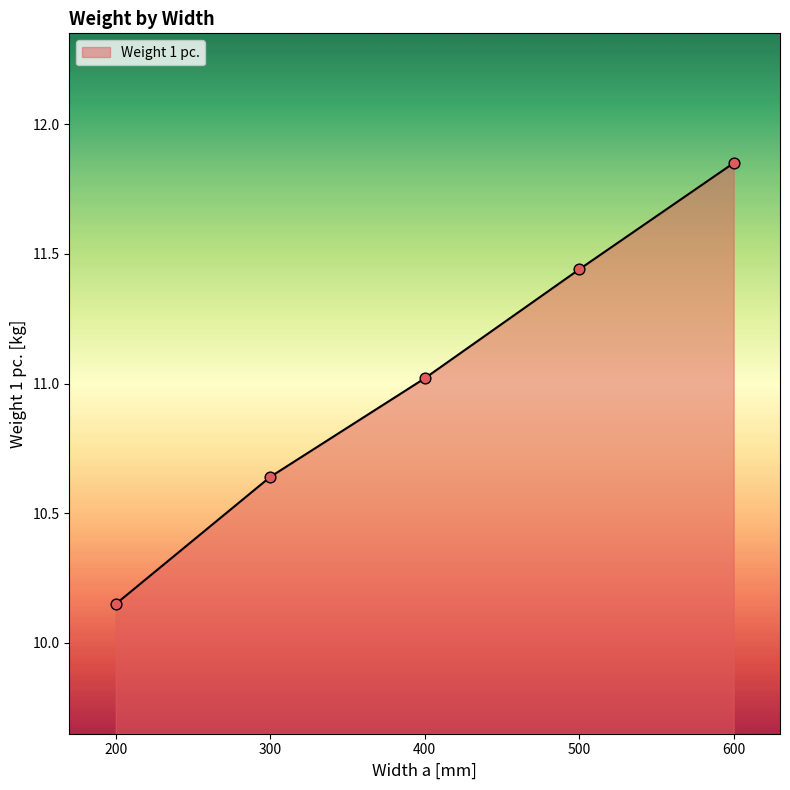

What is the change in value from 200 to 500?

+1.3